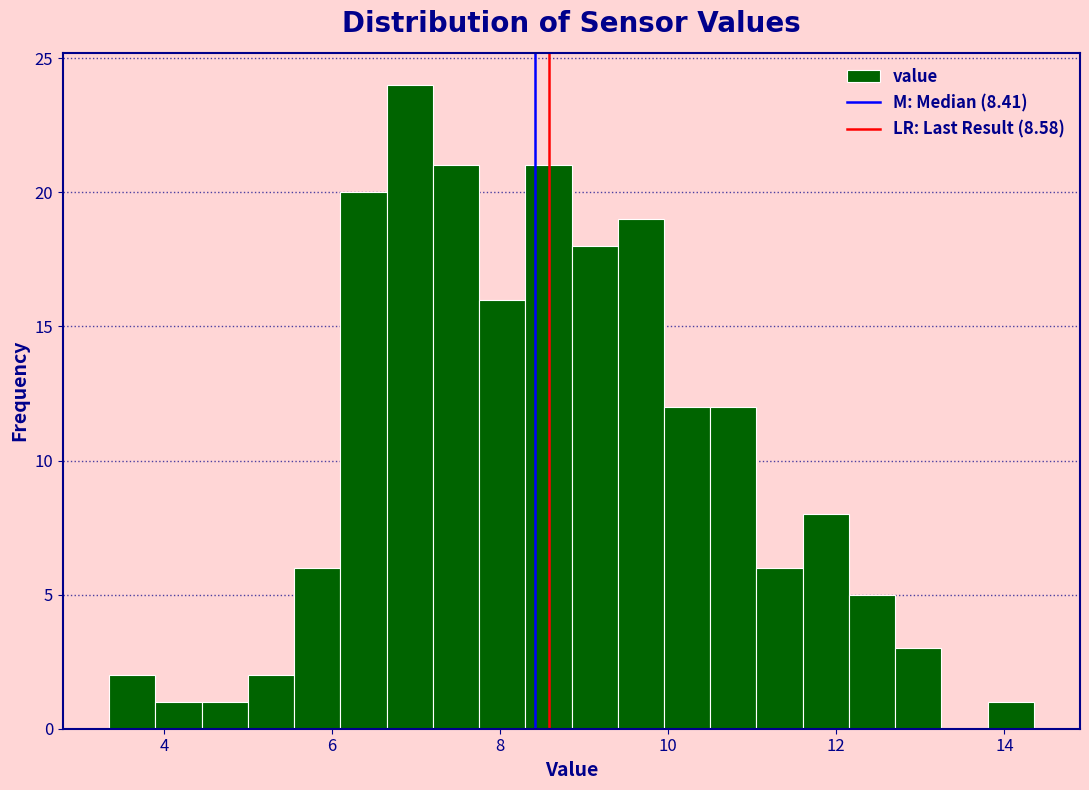

Around what value on the x-axis is the tallest bar? Give the approximate position of its centre, as read against the axis.

7.0